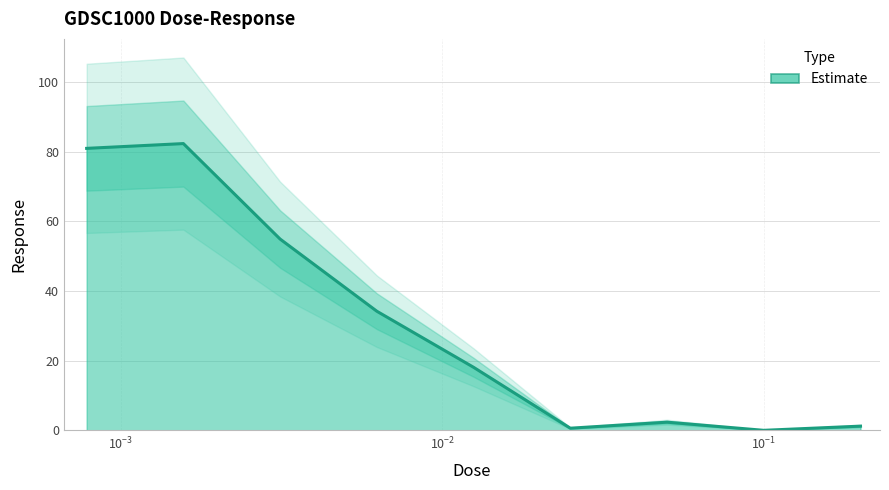

The value at 0.00078125 is 81.0. True or false?

True